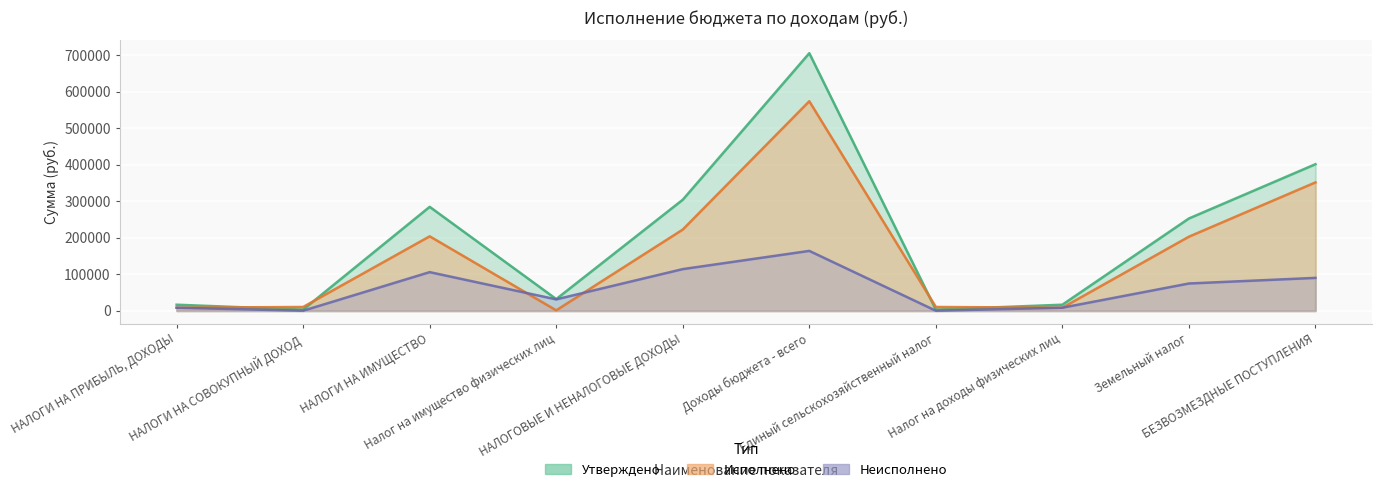

Which has a higher value, Налог на доходы физических лиц or НАЛОГИ НА ПРИБЫЛЬ, ДОХОДЫ?

Налог на доходы физических лиц